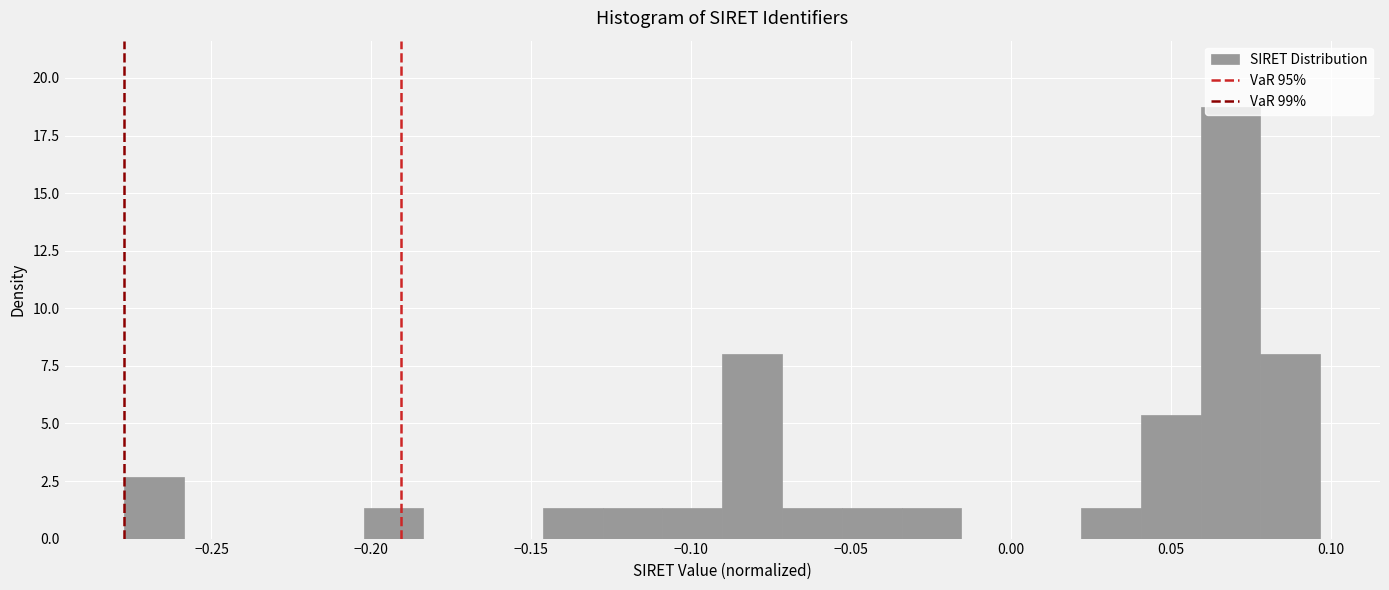

Read against the x-axis, roughly where is the centre of the tallest bar?

0.070